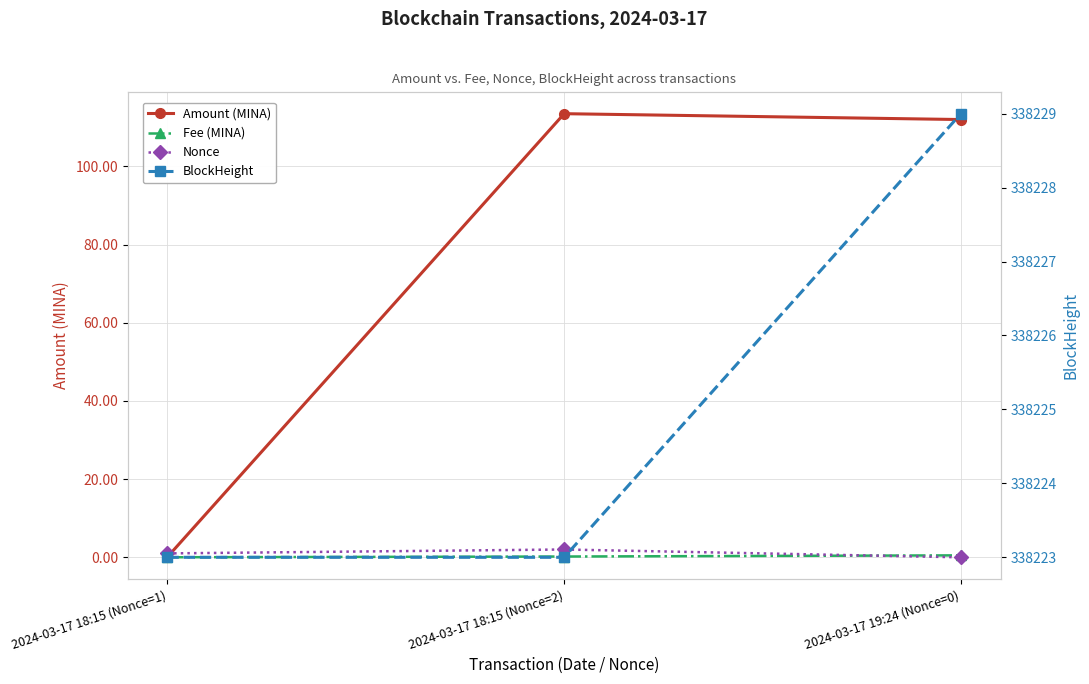

Reading left to right, list all the values displayed in this chart.

Amount (MINA): 2024-03-17 18:15 (Nonce=1)=0.1	2024-03-17 18:15 (Nonce=2)=113.5	2024-03-17 19:24 (Nonce=0)=112.0
Fee (MINA): 2024-03-17 18:15 (Nonce=1)=0.0	2024-03-17 18:15 (Nonce=2)=0.2	2024-03-17 19:24 (Nonce=0)=0.5
Nonce: 2024-03-17 18:15 (Nonce=1)=1.0	2024-03-17 18:15 (Nonce=2)=2.0	2024-03-17 19:24 (Nonce=0)=0.0
BlockHeight: 2024-03-17 18:15 (Nonce=1)=338223.0	2024-03-17 18:15 (Nonce=2)=338223.0	2024-03-17 19:24 (Nonce=0)=338229.0